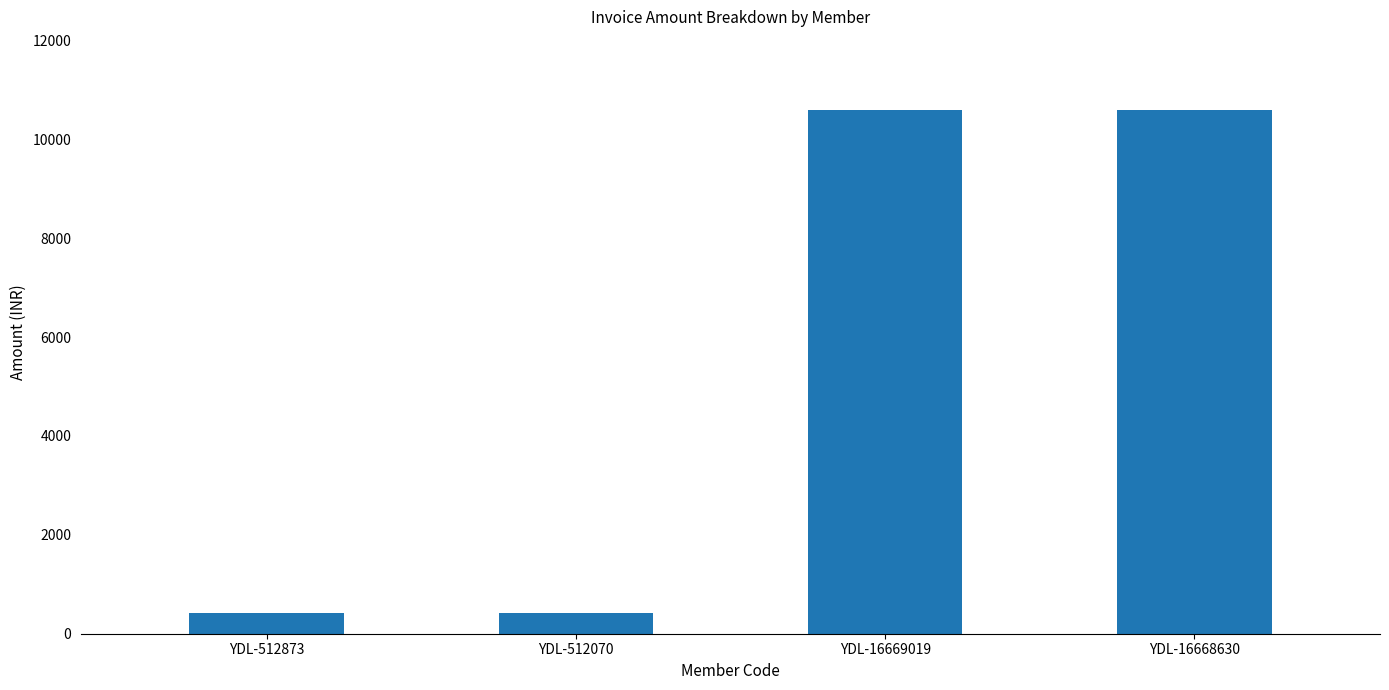

What is the difference between the second highest and minimum values?

10169.5